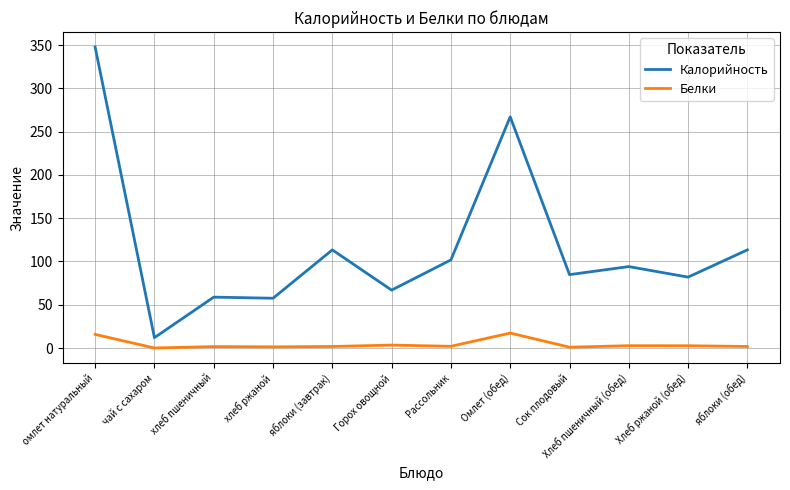

Which series has the largest total across all categories?

Калорийность